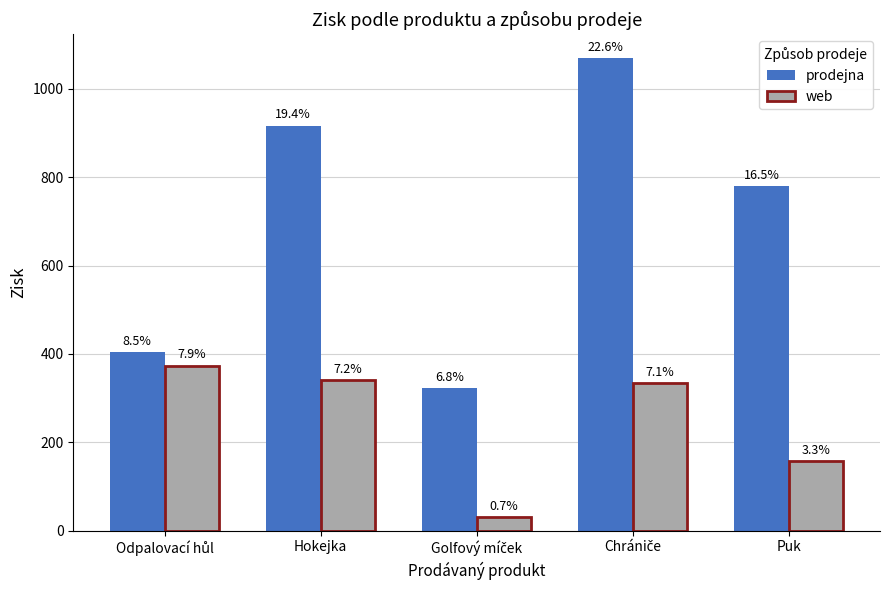

True or false: web has a value of 80.9 at Hokejka.

False